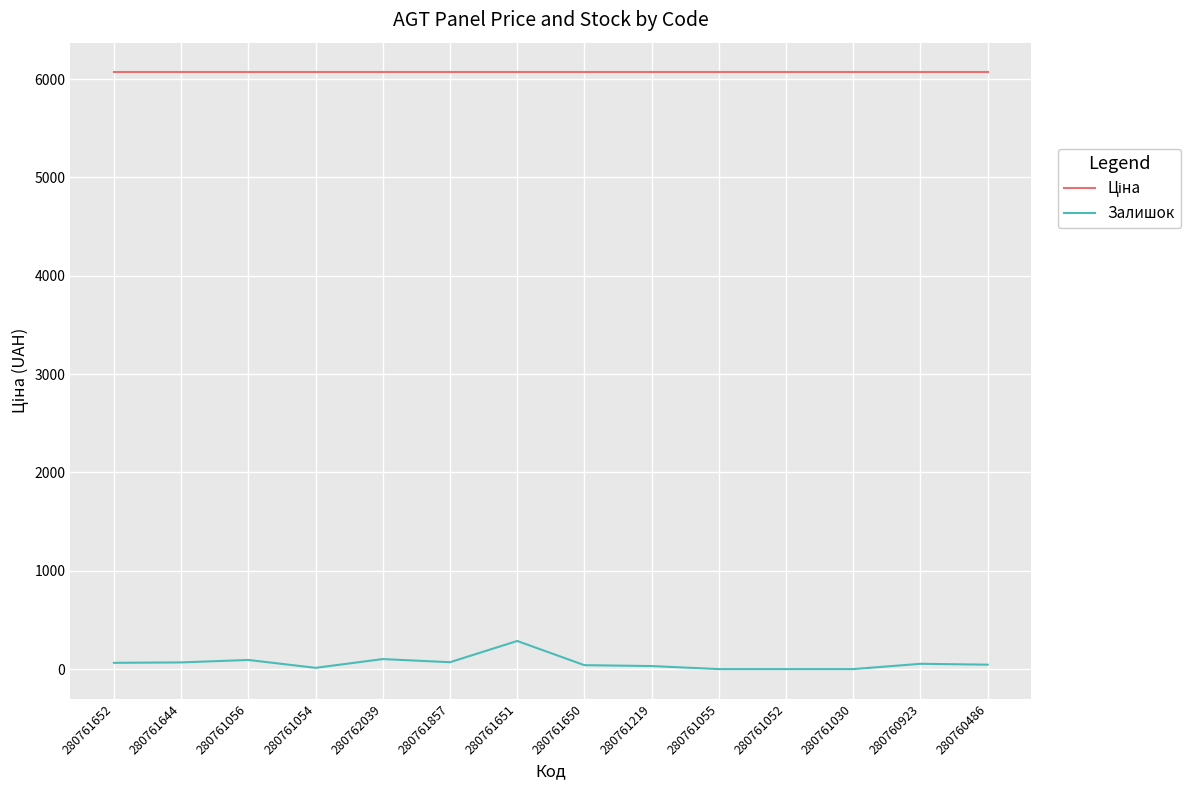

What is the difference between the maximum and second lowest values in the Залишок series?

286.0